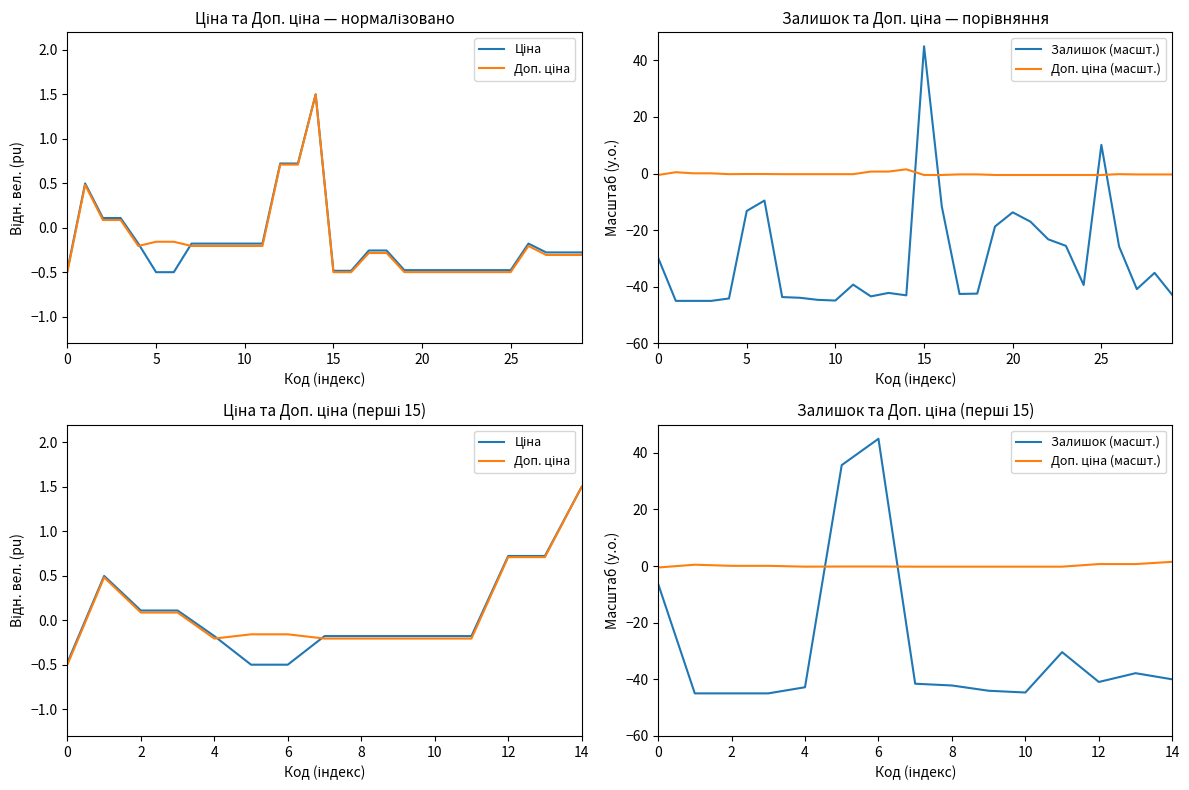

Is it true that Залишок (масшт.) equals -58.0 at 7?

False